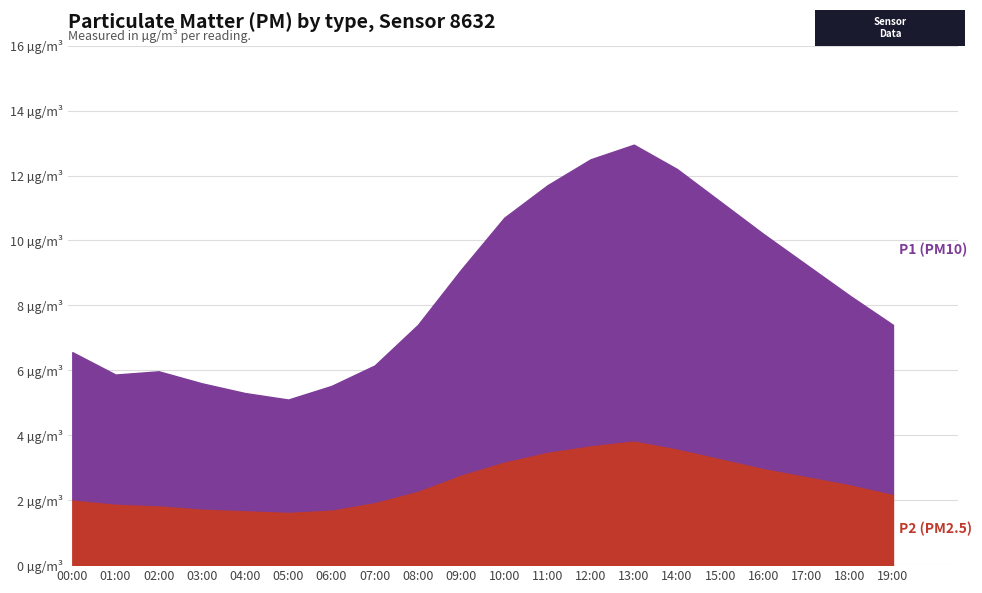

How many lines are shown in the chart?

2